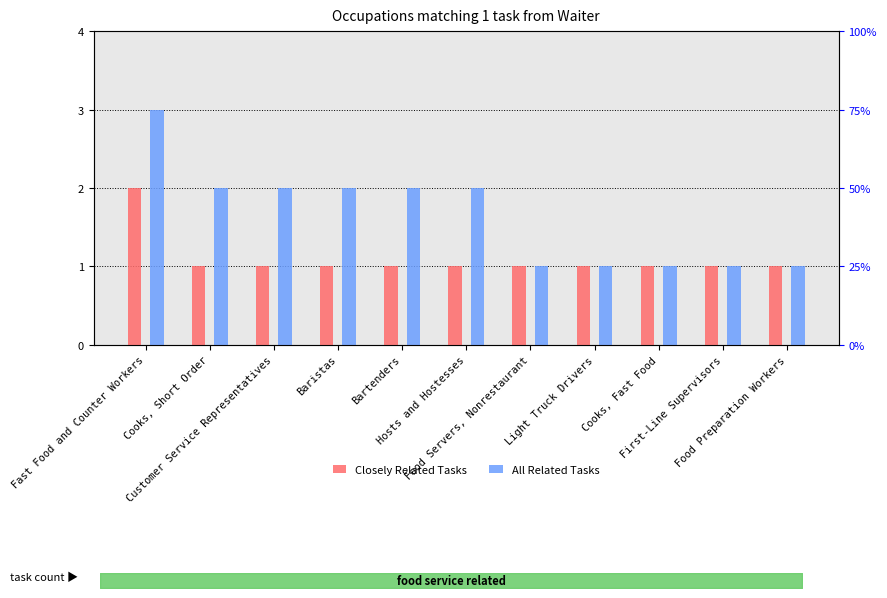

Is the value of Closely Related Tasks at Fast Food and Counter Workers greater than the value of All Related Tasks at Food Servers, Nonrestaurant?

Yes